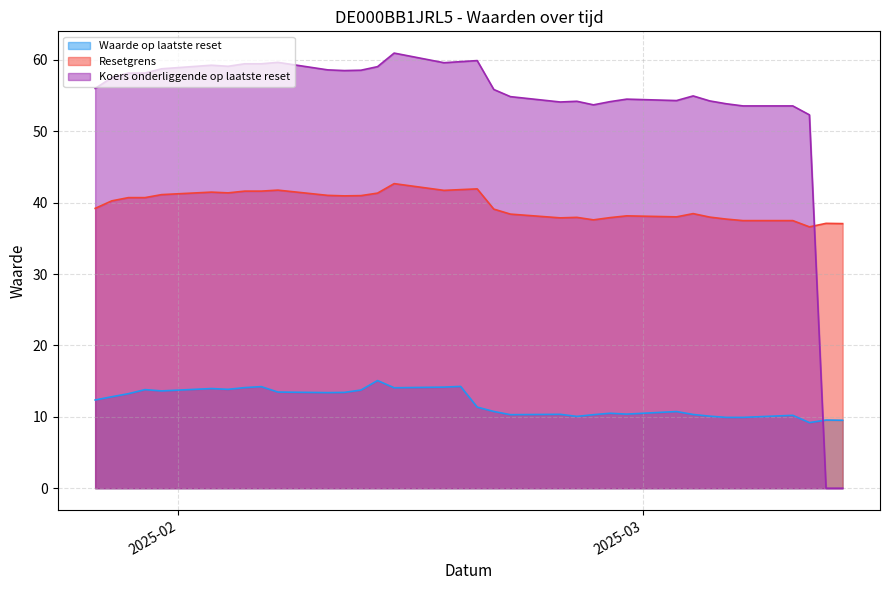

What is the average value of the Waarde op laatste reset series?

12.0